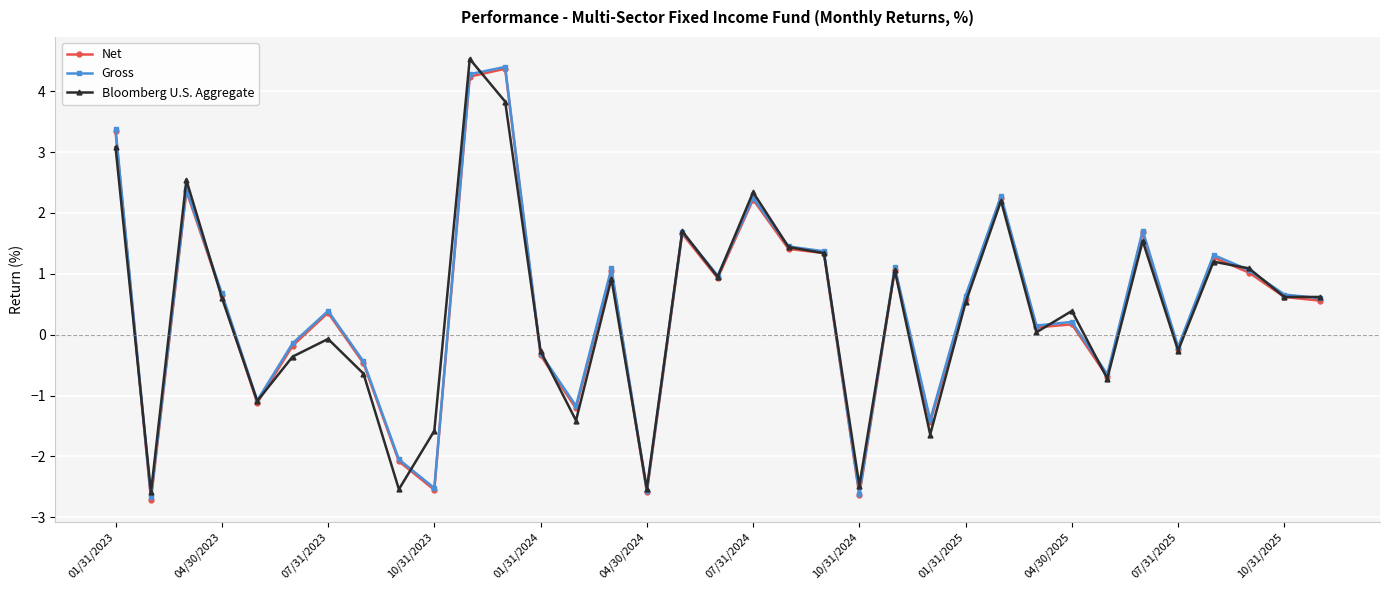

What is the value of the Net point at the 20th from the left?

1.4